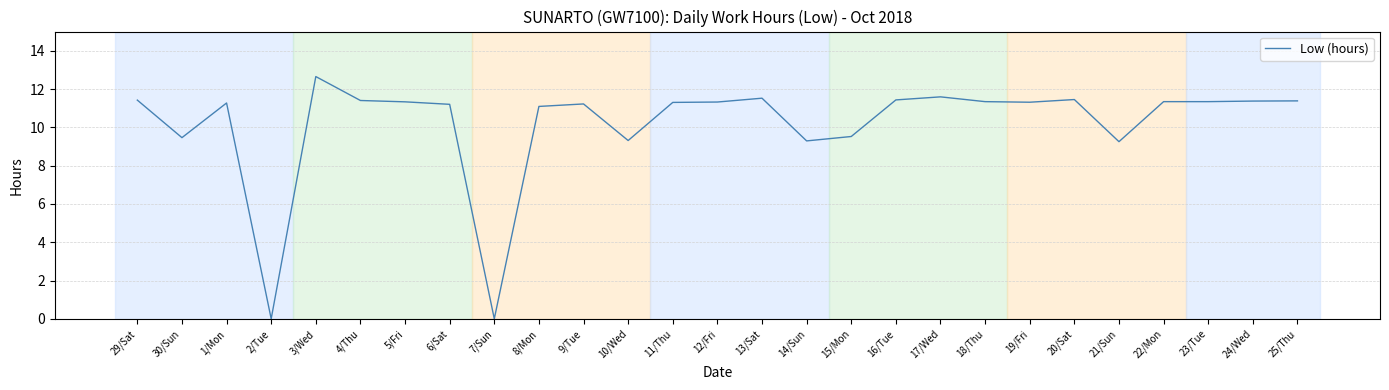

What is the sum of the values at 13/Sat and 3/Wed?

24.2